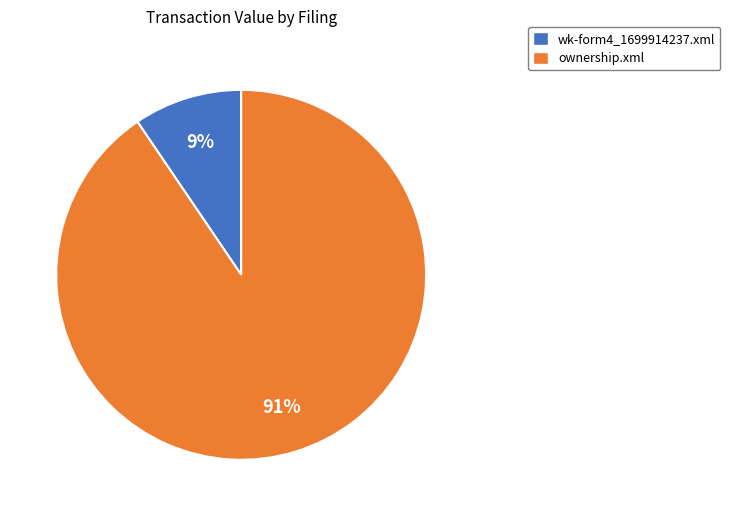

To the nearest percent, what is the average slice percentage?

50%